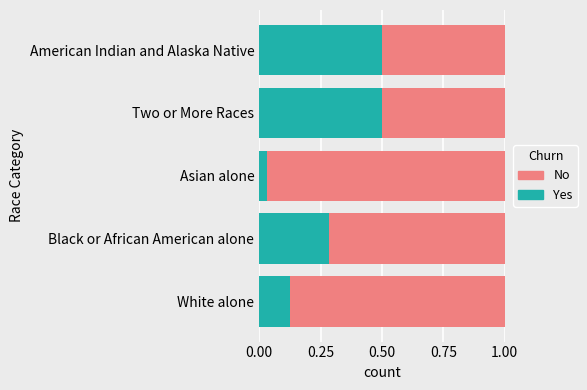

What is the sum of the Yes values at Two or More Races and Black or African American alone?

0.8